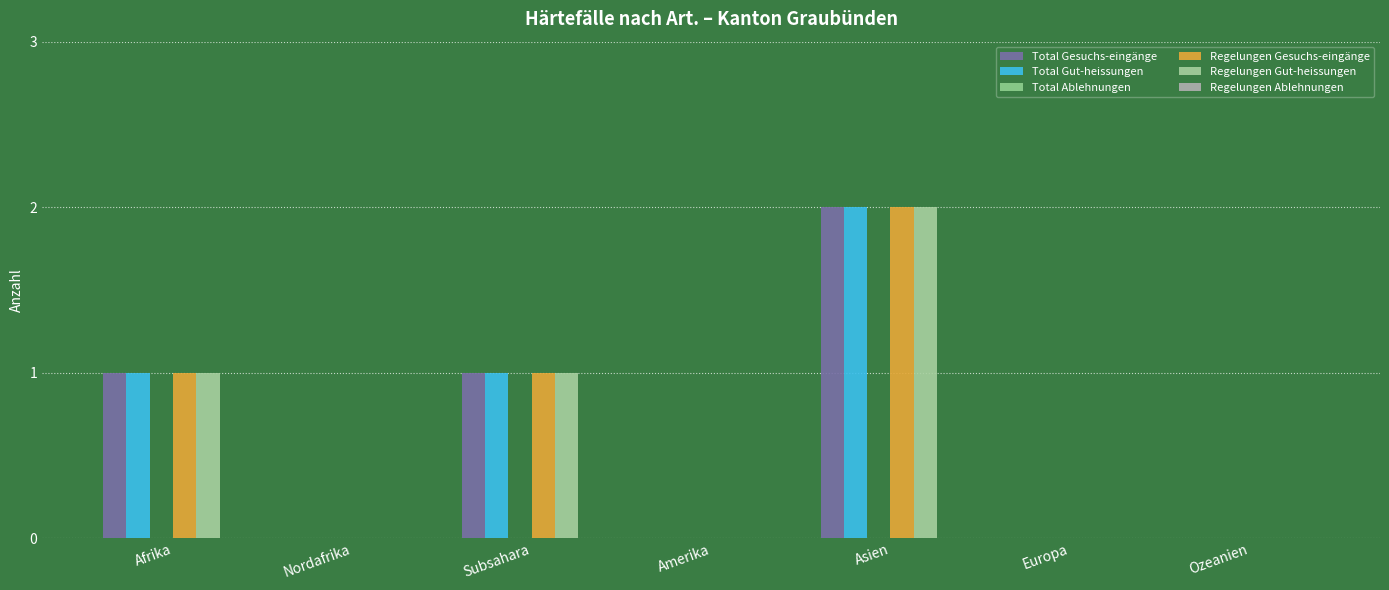

Are the bars horizontal?

No